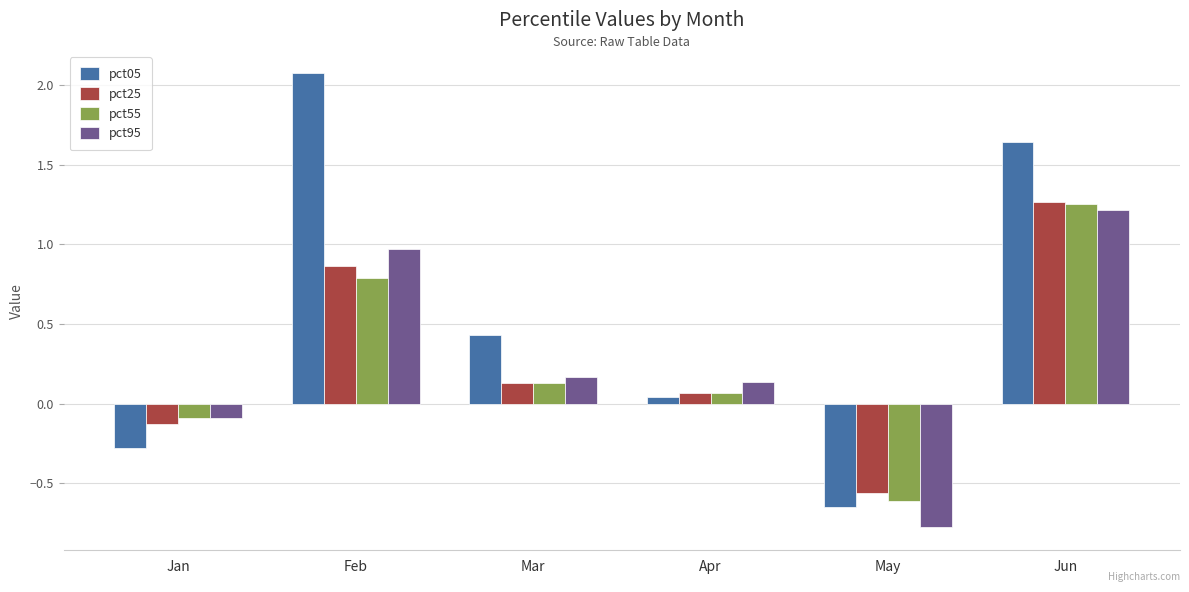

How many negative values does the pct25 series have?

2